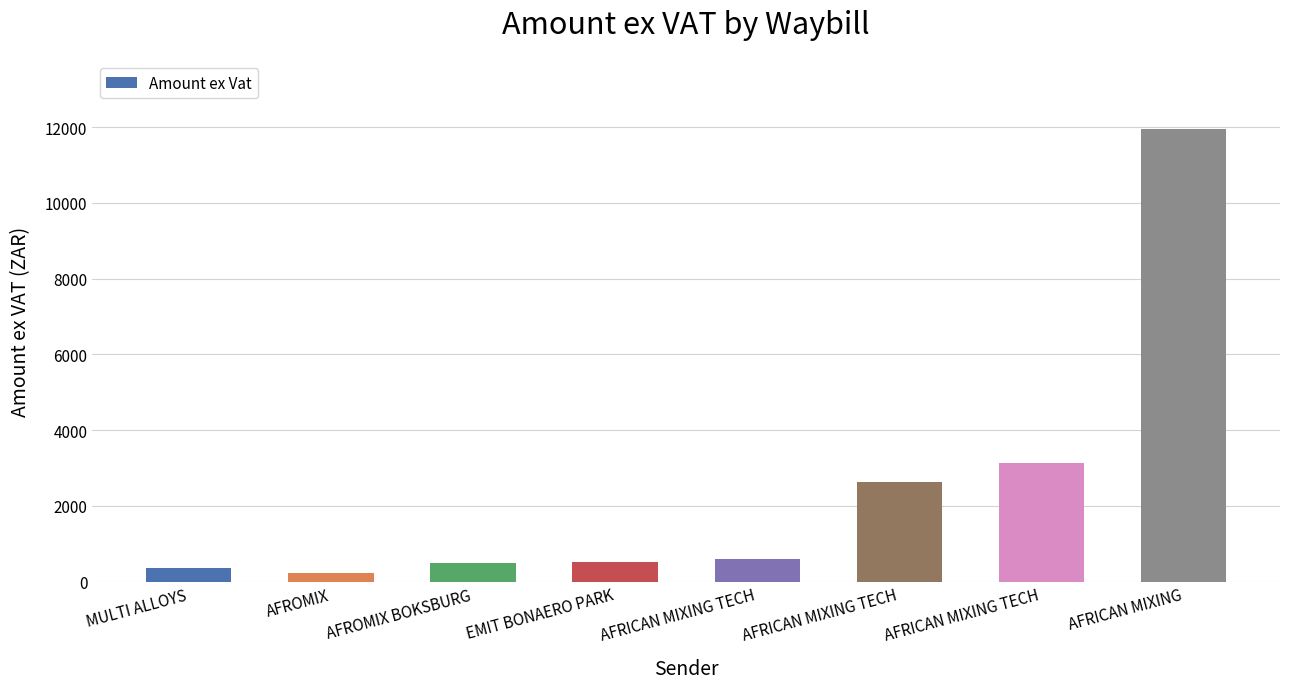

The value at EMIT BONAERO PARK is 506.9. True or false?

True